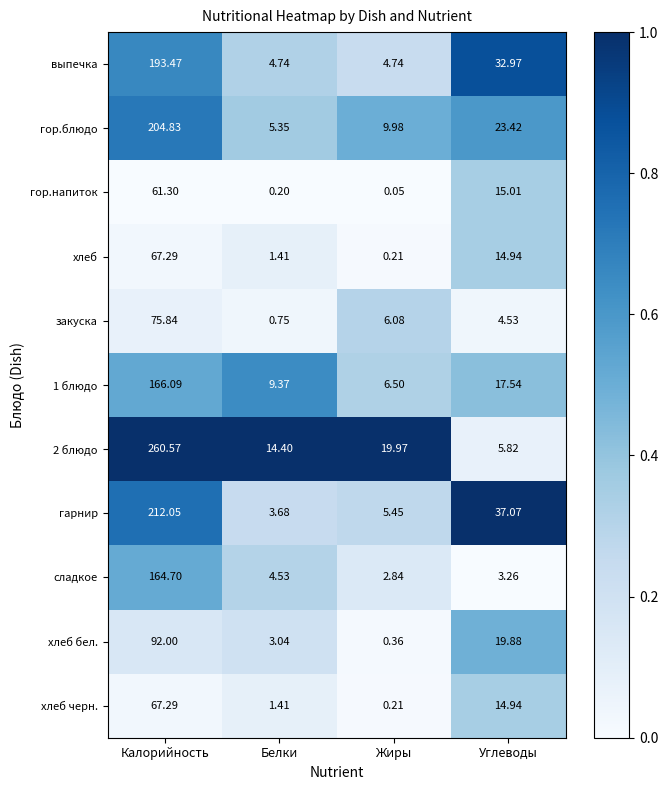

Is the value of хлеб at Углеводы greater than the value of хлеб бел. at Углеводы?

No